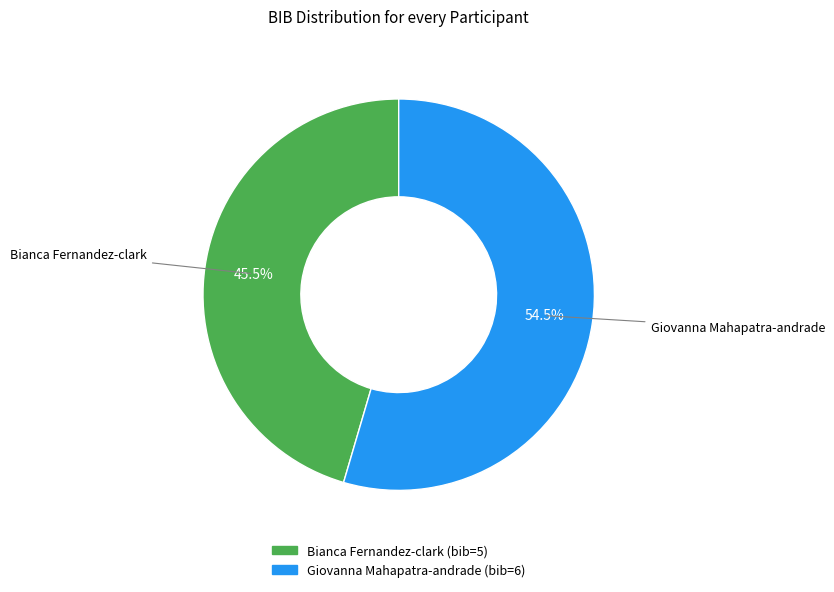

Is it true that Giovanna Mahapatra-andrade is 46% of the pie?

False